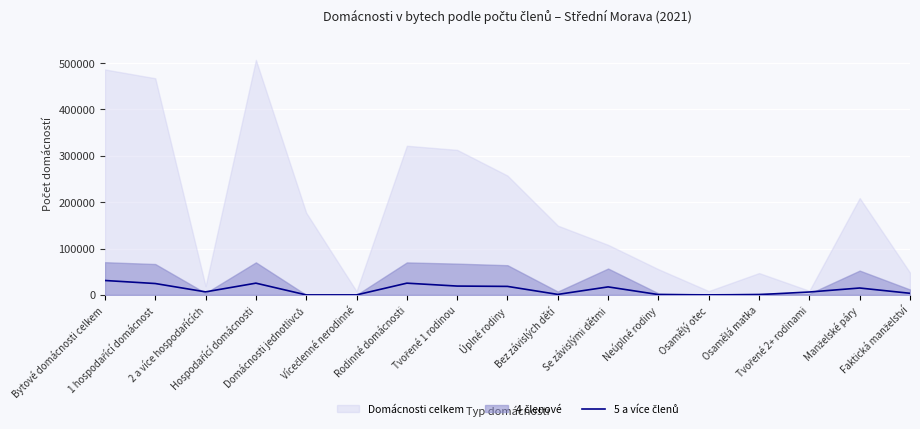

Which has a higher value, Domácnosti jednotlivců or Osamělá matka?

Osamělá matka